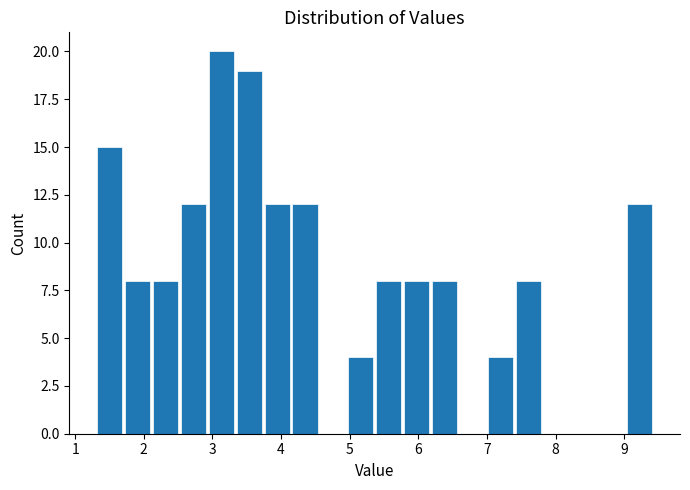

What is the height of the bar covering 4.1 to 4.6 on the x-axis? Neither the bar edges nor the heights are printed on the chart, so give them approximately, as read against the axes.

12